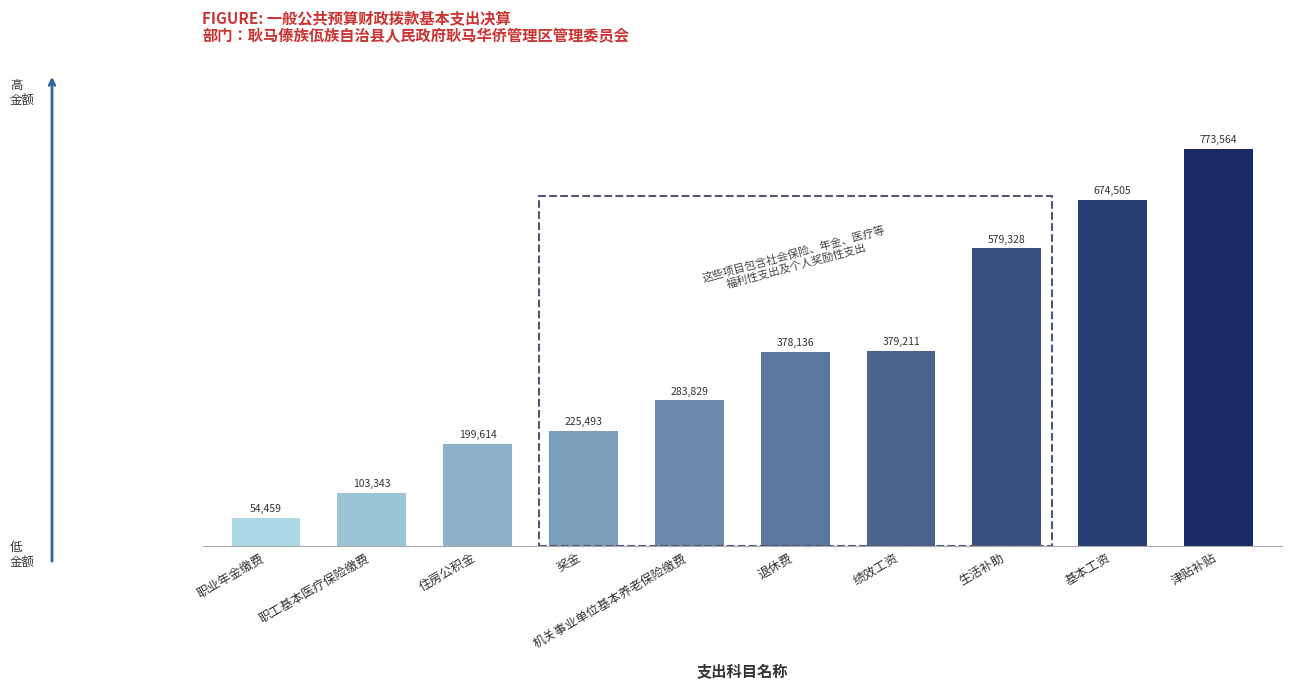

The chart shows a value of 137804.2 at 职工基本医疗保险缴费. True or false?

False